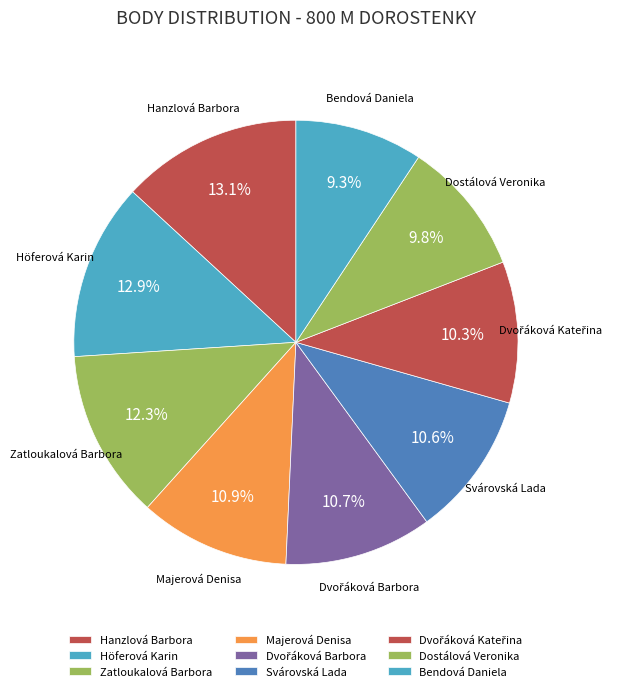

What percentage do Svárovská Lada and Dostálová Veronika together represent?

20.4%